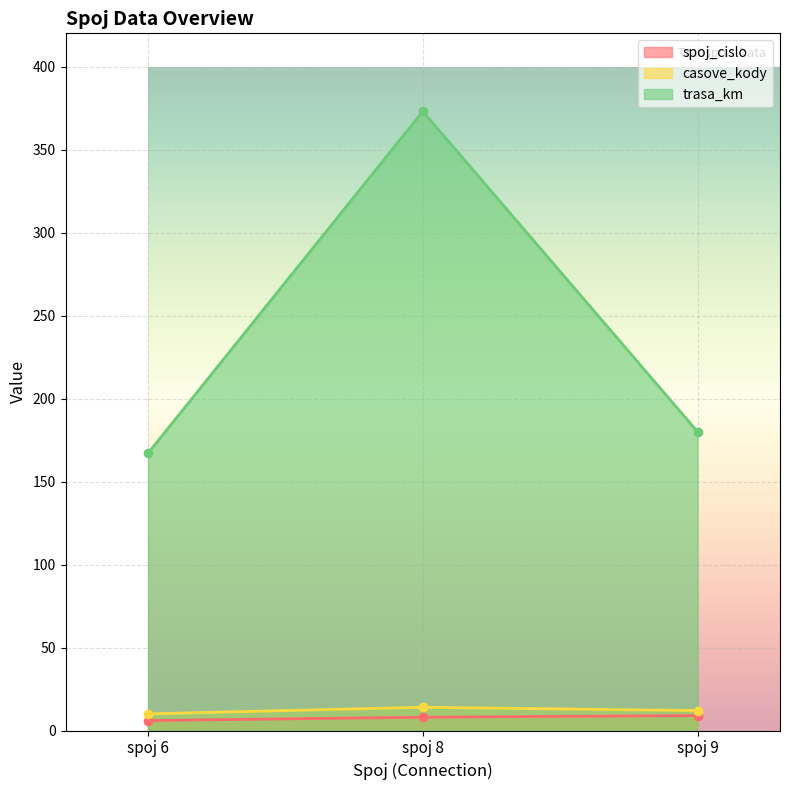

Is it true that spoj_cislo equals 2 at spoj 6?

False